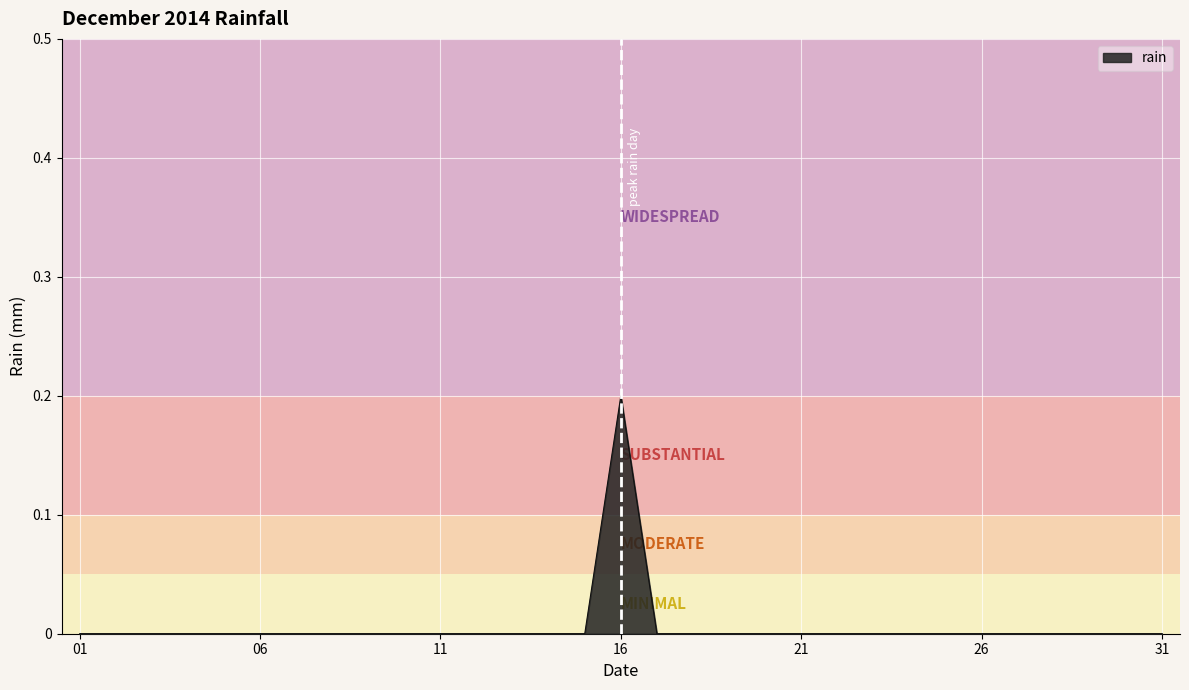

How many lines are shown in the chart?

1